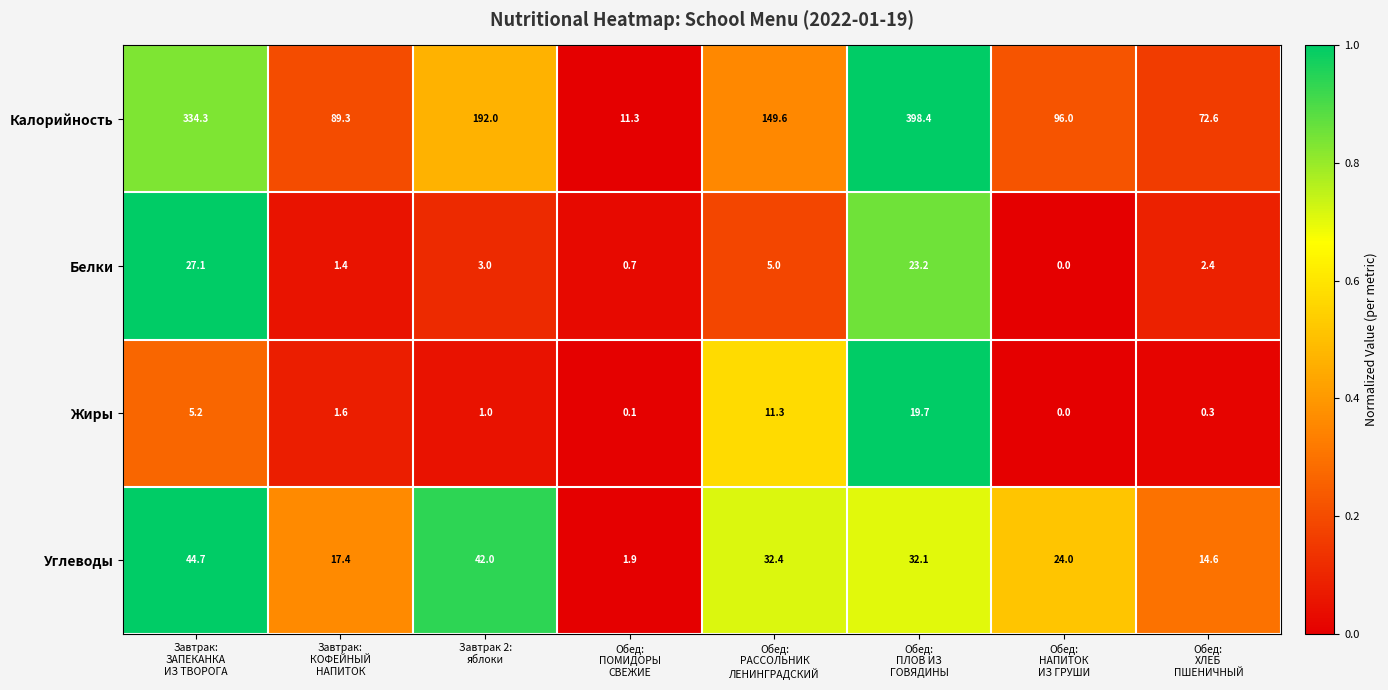

Between Завтрак 2:
яблоки and Обед:
ХЛЕБ
ПШЕНИЧНЫЙ, which series saw the biggest shift?

Калорийность